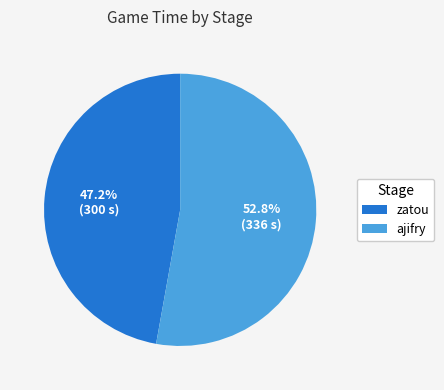

The ajifry slice represents 41% of the pie. True or false?

False